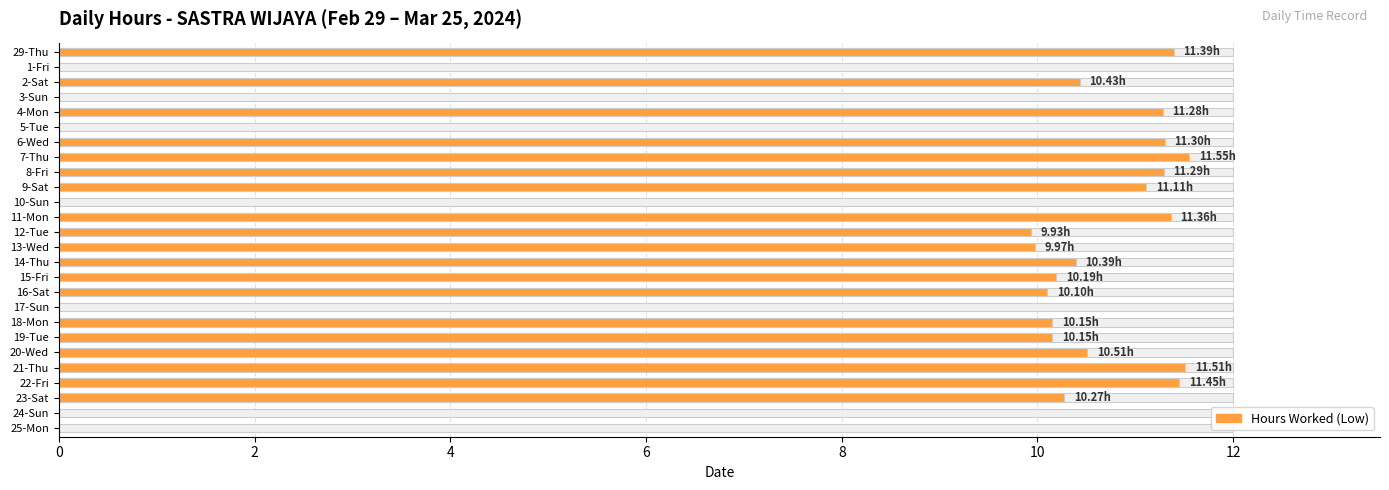

What is the difference between the values at 19-Tue and 20-Wed?

0.4